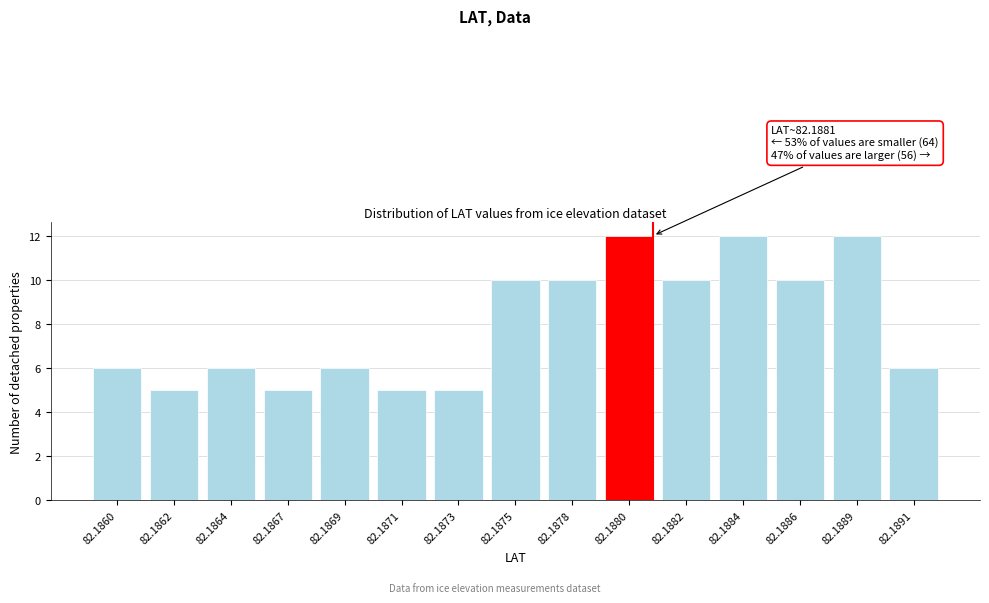

Reading left to right, list all the values displayed in this chart.

82.1860=6	82.1862=5	82.1864=6	82.1867=5	82.1869=6	82.1871=5	82.1873=5	82.1875=10	82.1878=10	82.1880=12	82.1882=10	82.1884=12	82.1886=10	82.1889=12	82.1891=6